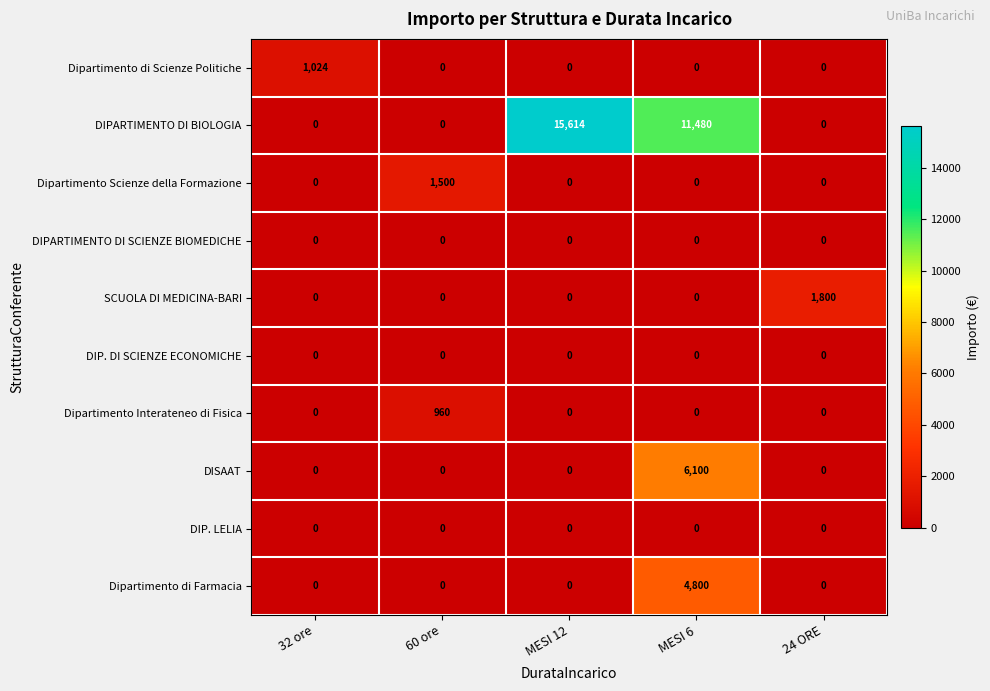

Between 60 ore and 24 ORE, which series saw the biggest shift?

SCUOLA DI MEDICINA-BARI